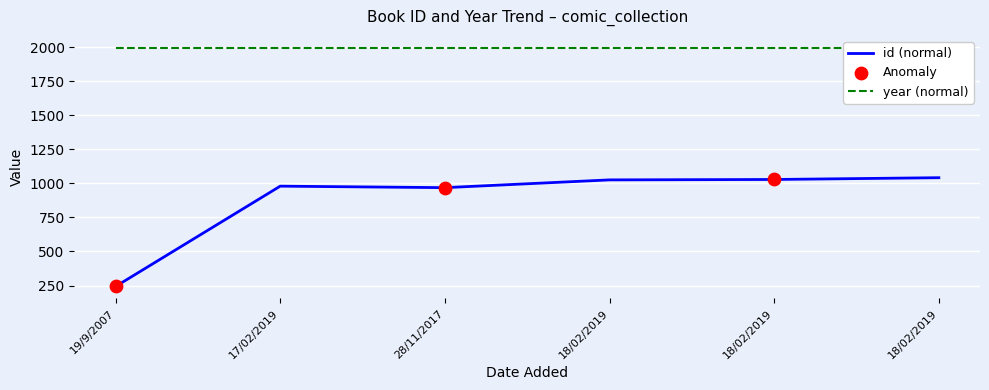

Which has a higher value, 18/02/2019 or 28/11/2017?

18/02/2019